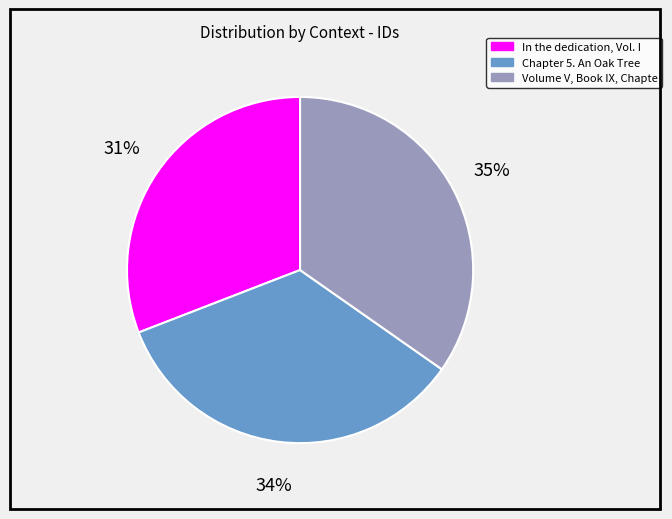

To the nearest percent, what is the average slice percentage?

33%